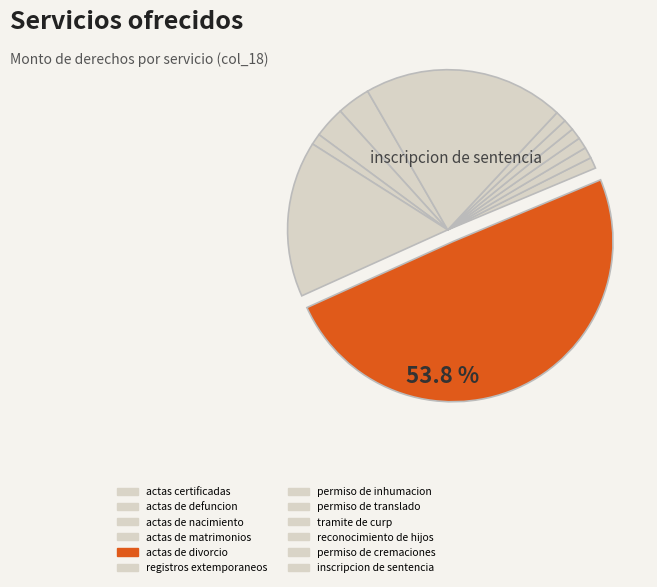

True or false: actas de divorcio accounts for 59% of the total.

False